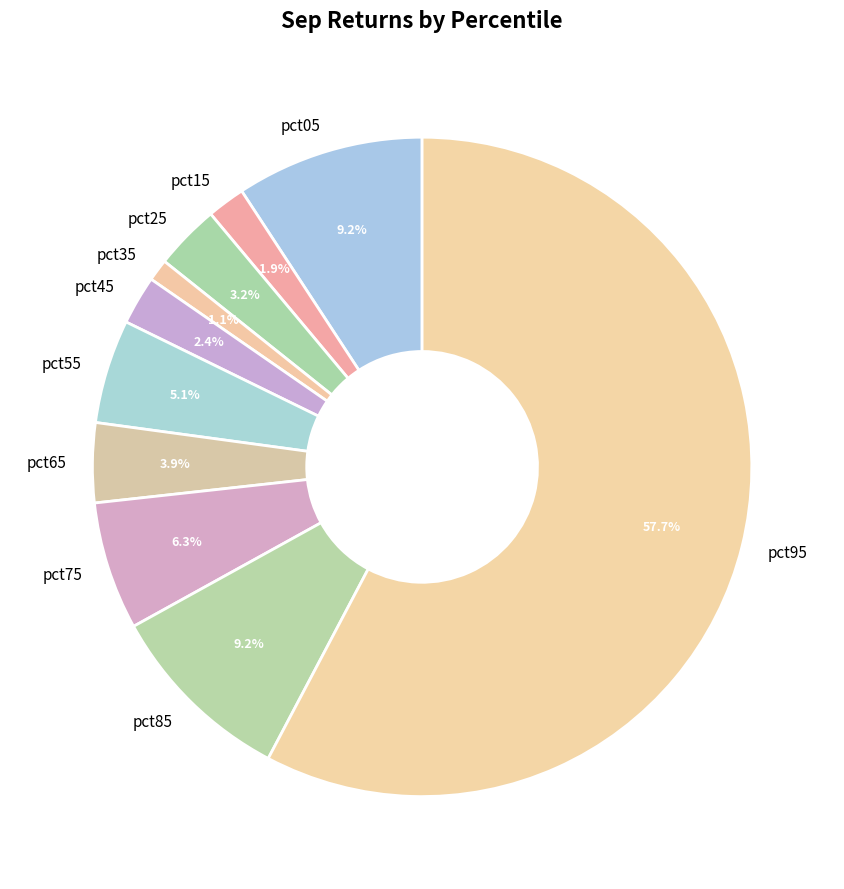

The pct05 slice represents 24% of the pie. True or false?

False